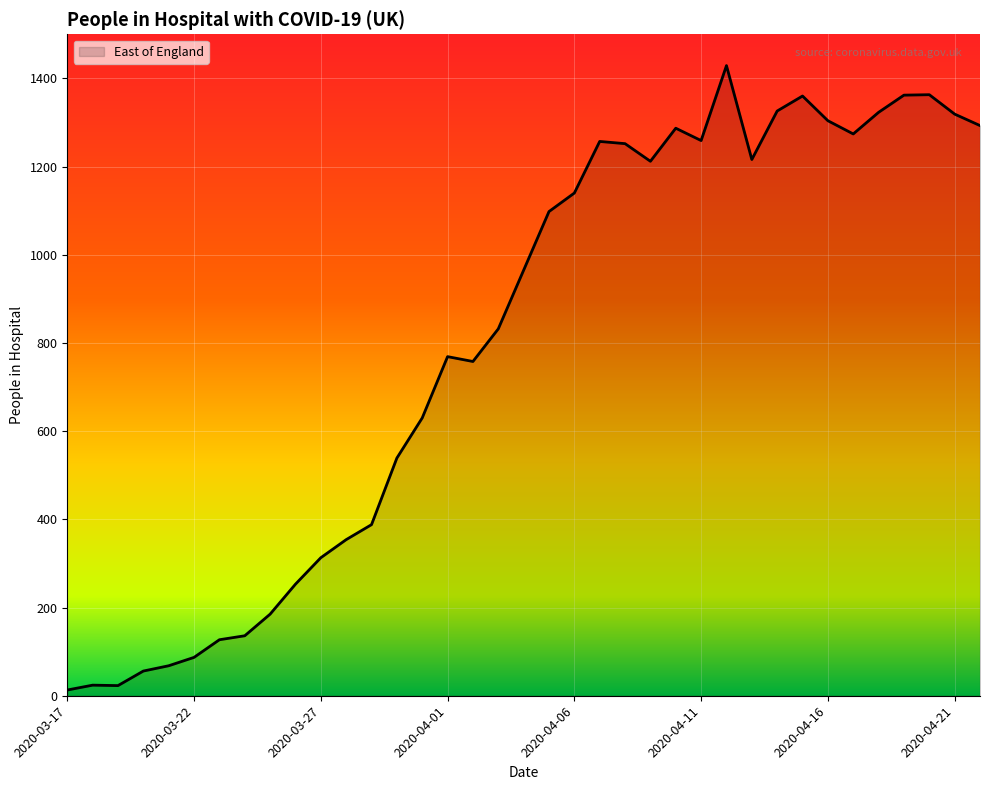

What is the sum of all values?

29594